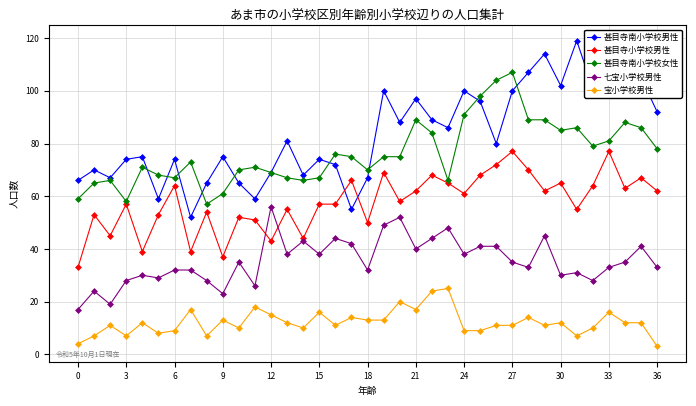

What is the smallest value displayed?

3